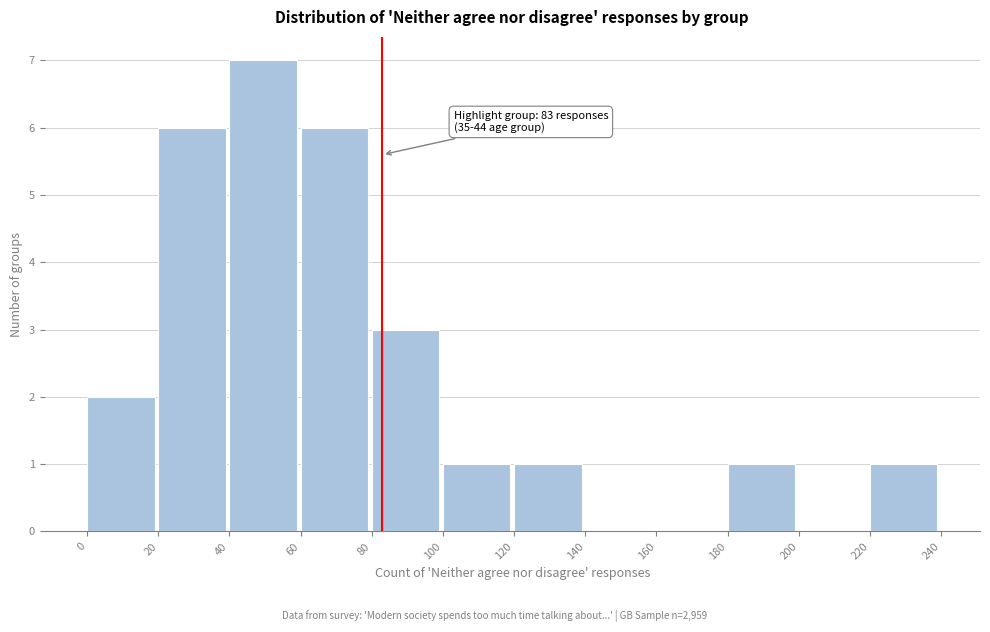

Over which range of the x-axis is the bar tallest?

40 to 60